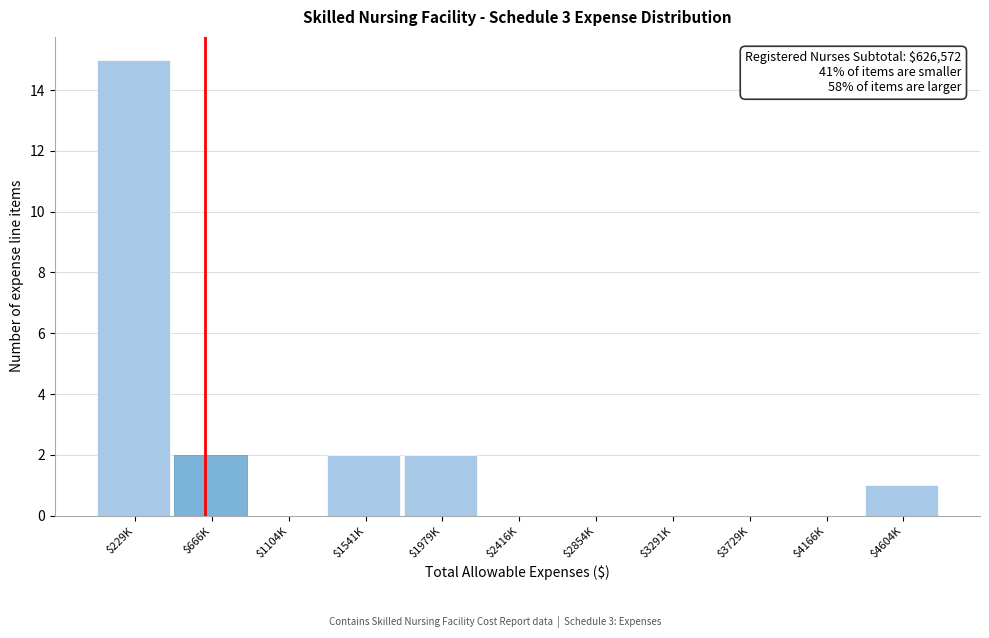

What is the maximum value shown in the chart?

15